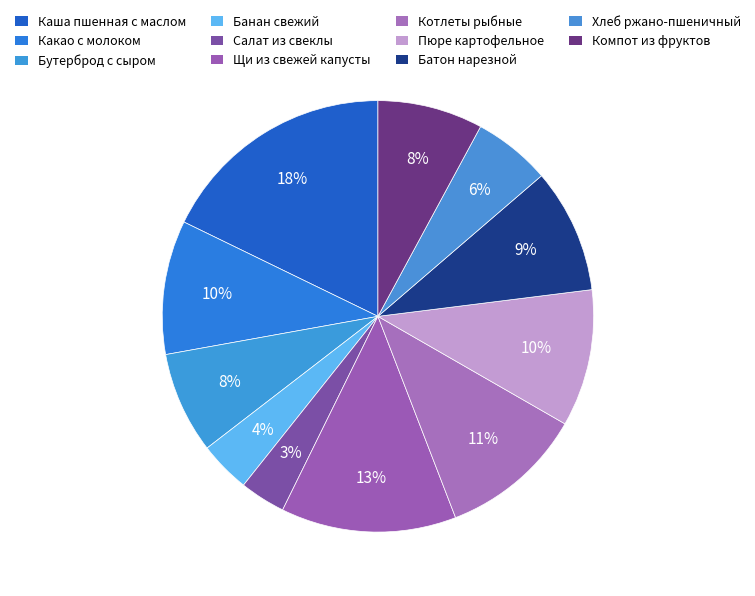

Which category has the biggest portion of the pie?

Каша пшенная с маслом